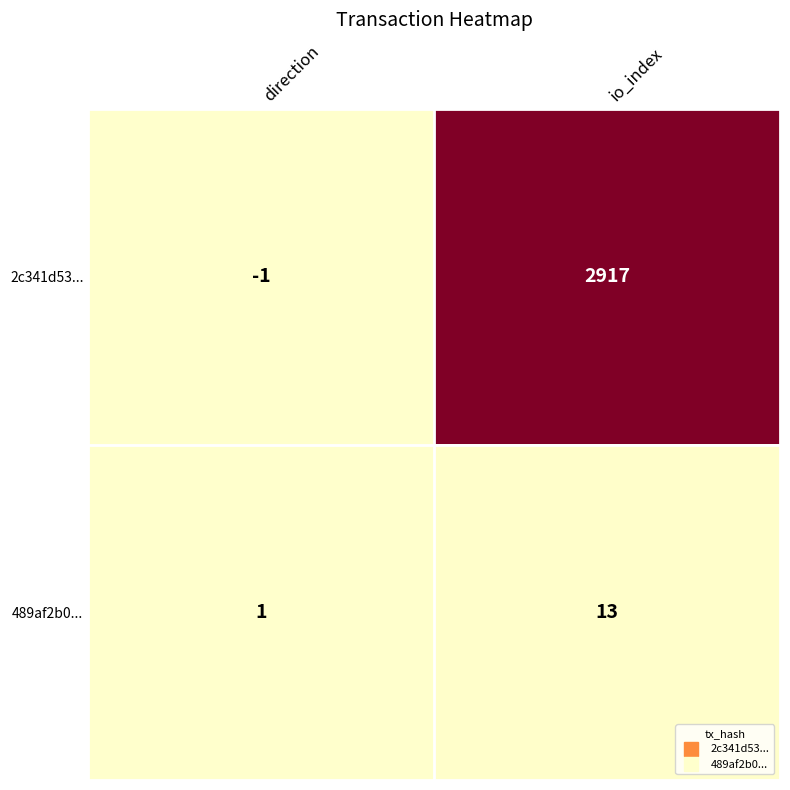

What is the greatest value displayed?

2917